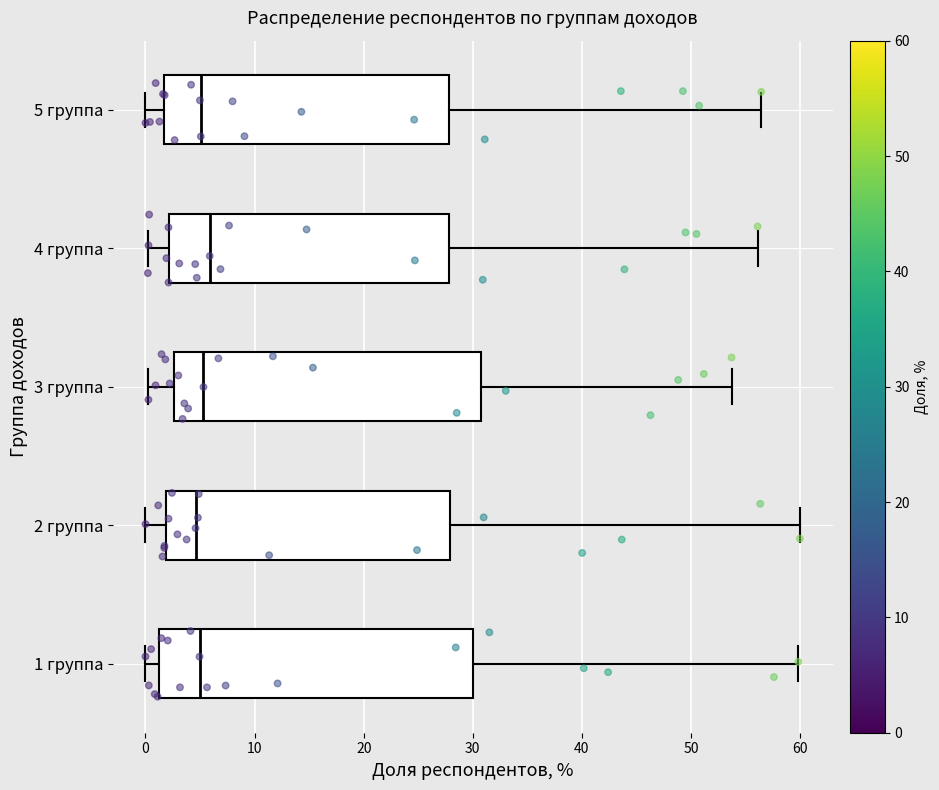

Reading bottom to top, transcribe this box plot: for each box, give where its median line is, the range the box spans, and where its two whiskers end, as read against the x-axis. The values are not printed on the chart, so give them approximately, as read against the axis.

1 группа: median 5, box 1 to 30, whiskers 0 to 60
2 группа: median 5, box 2 to 28, whiskers 0 to 60
3 группа: median 5, box 3 to 31, whiskers 0 to 54
4 группа: median 6, box 2 to 28, whiskers 0 to 56
5 группа: median 5, box 2 to 28, whiskers 0 to 56